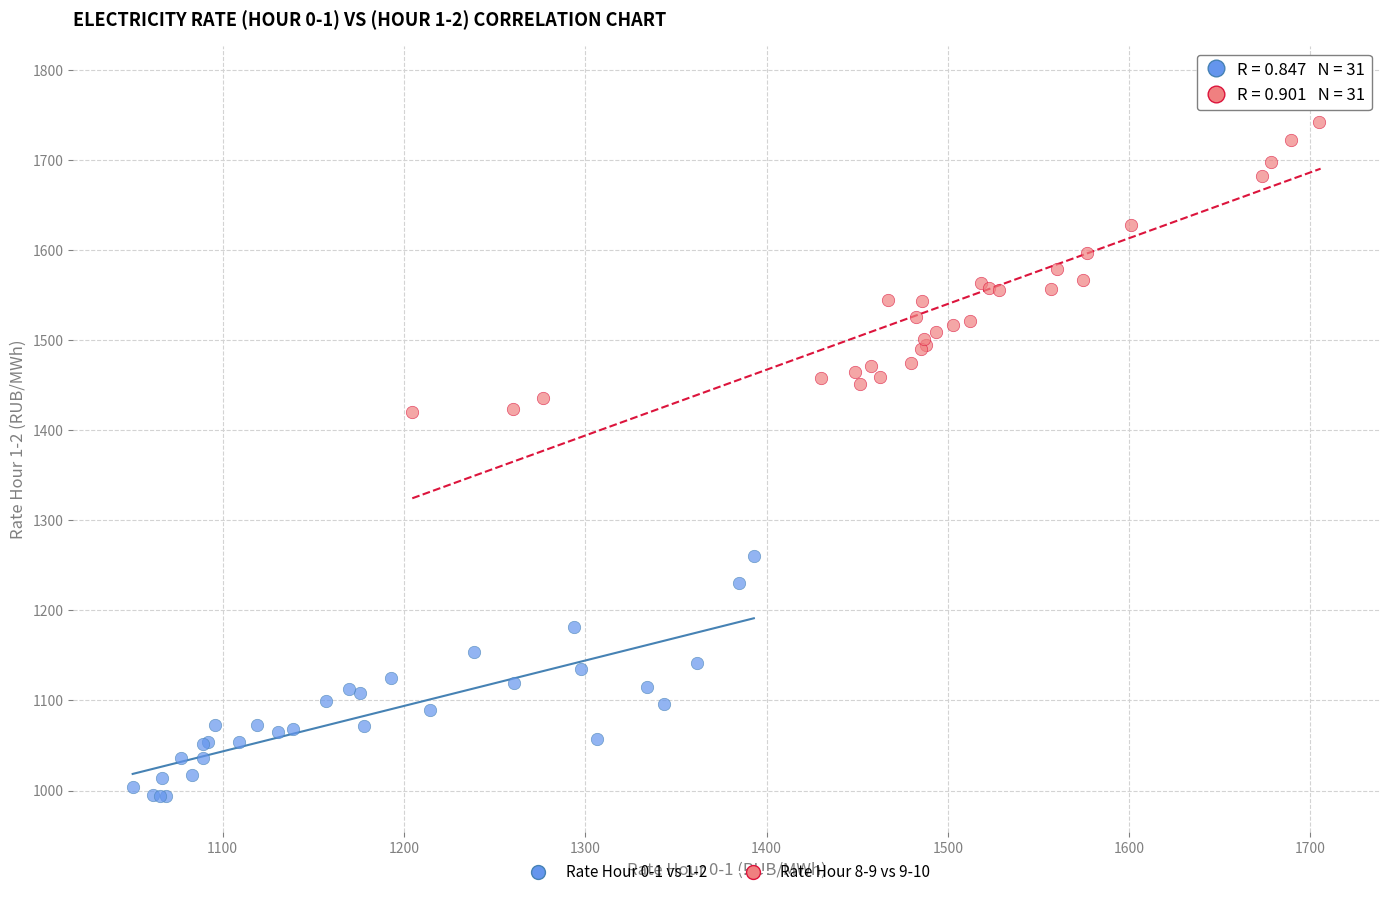

Which series reaches the minimum Y coordinate?

Rate Hour 0-1 vs 1-2